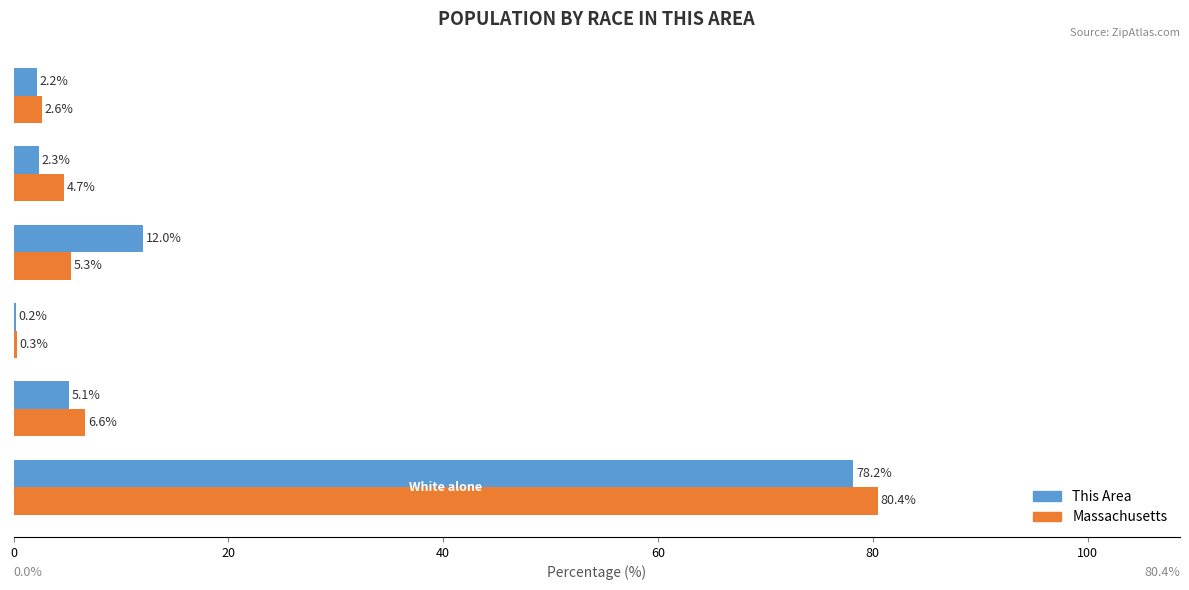

Count the number of data series in this chart.

2